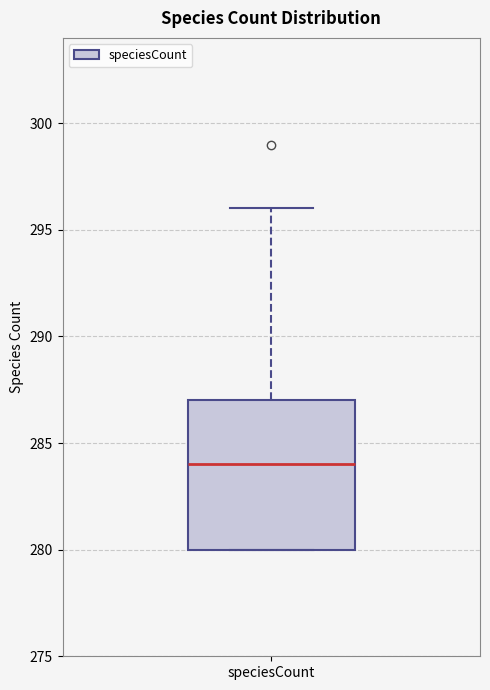

Transcribe this box plot: give where the median line is, the range the box spans, and where the two whiskers end, as read against the y-axis. The values are not printed on the chart, so give them approximately, as read against the axis.

median 284, box 280 to 287, whiskers 280 to 296